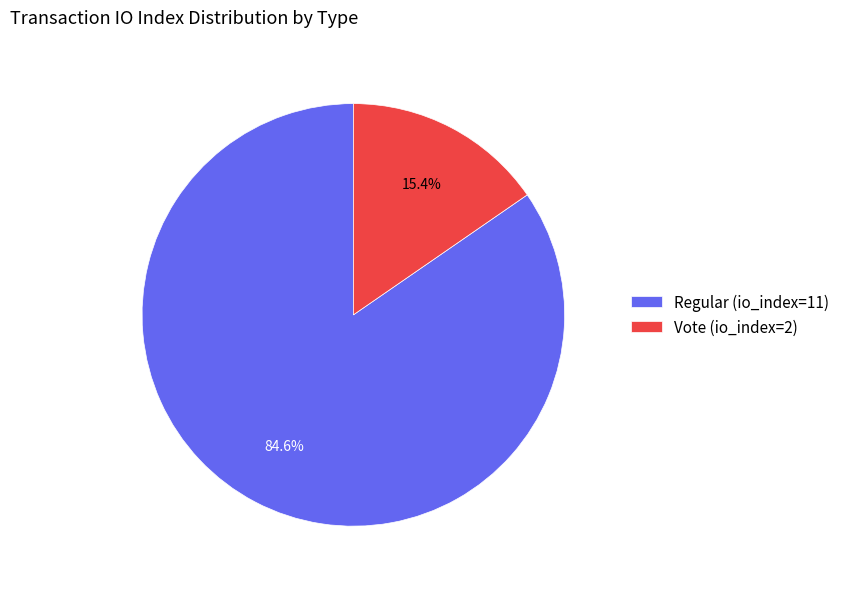

Which category accounts for the majority?

Regular (io_index=11)